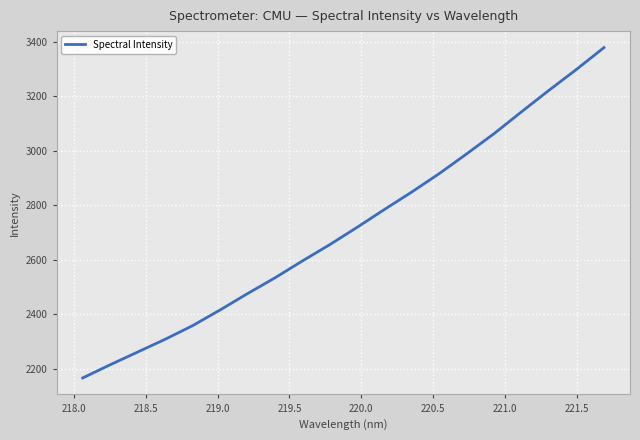

Does the chart display data point markers on the line(s)?

No